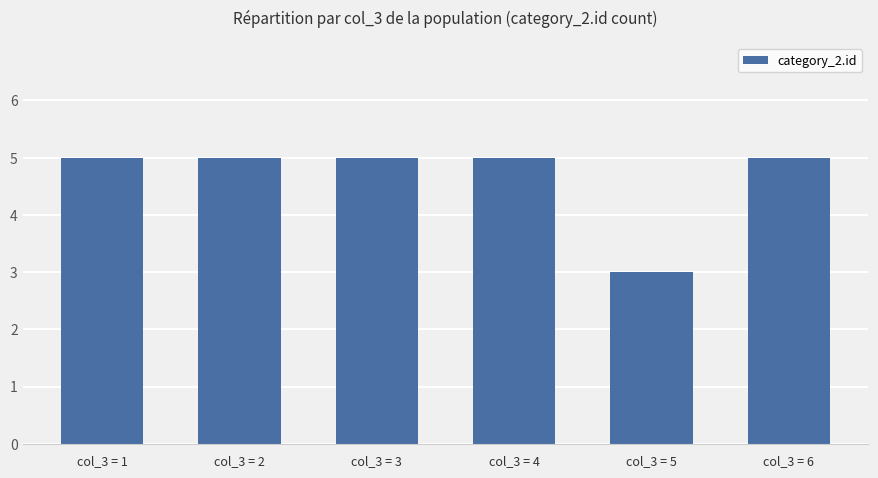

Reading right to left, extract all data points from this chart.

col_3 = 6=5	col_3 = 5=3	col_3 = 4=5	col_3 = 3=5	col_3 = 2=5	col_3 = 1=5